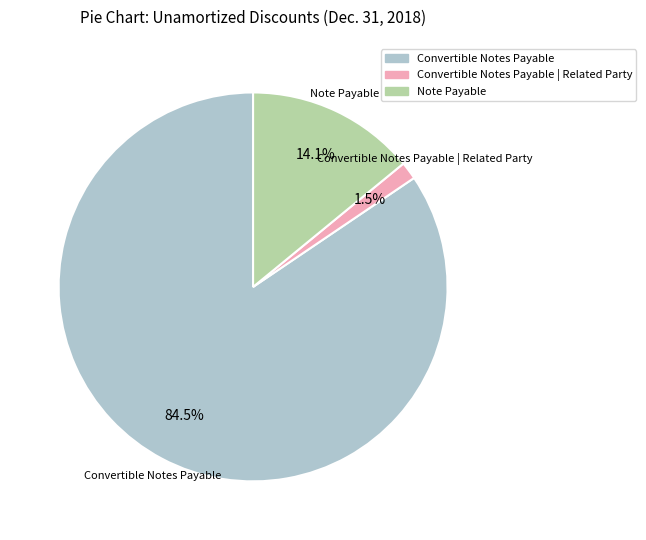

Which has a higher value, Convertible Notes Payable or Convertible Notes Payable | Related Party?

Convertible Notes Payable